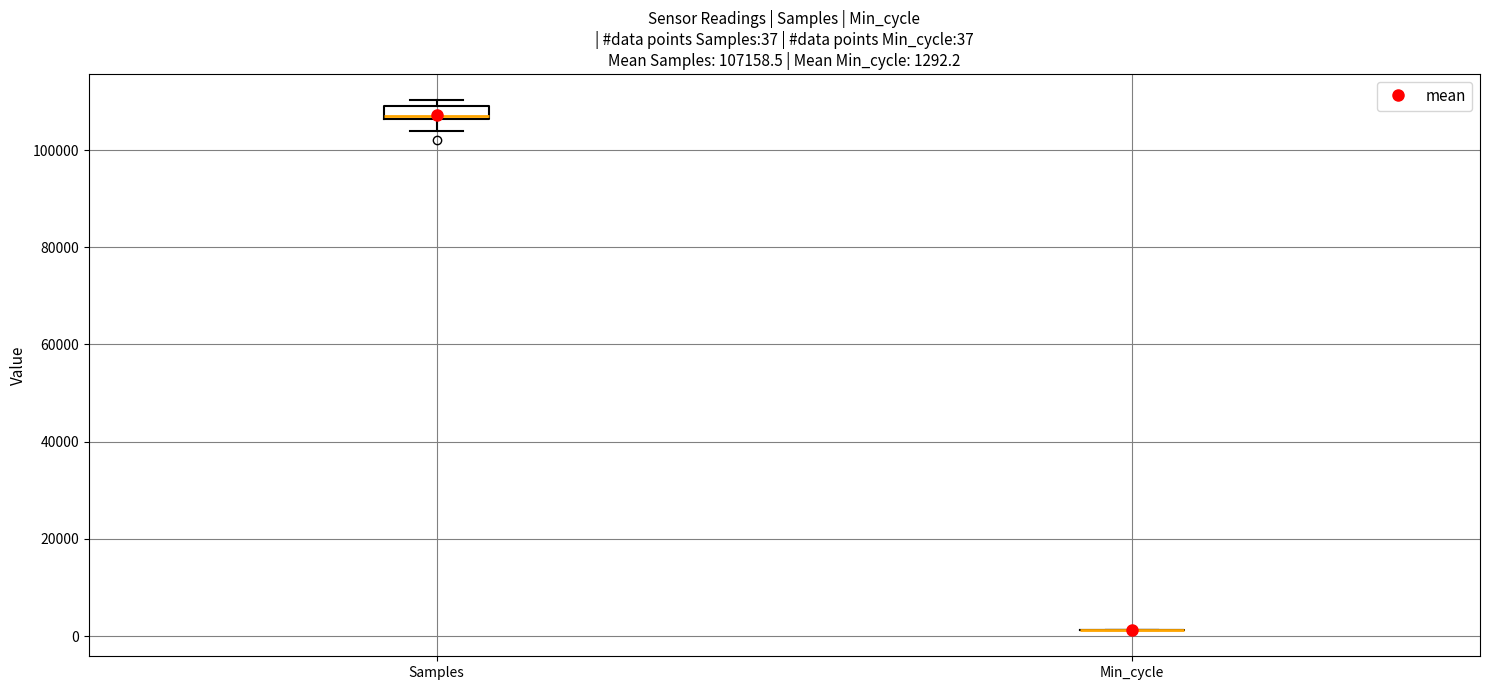

Which box is the tallest, from its lower edge to its upper edge?

Samples